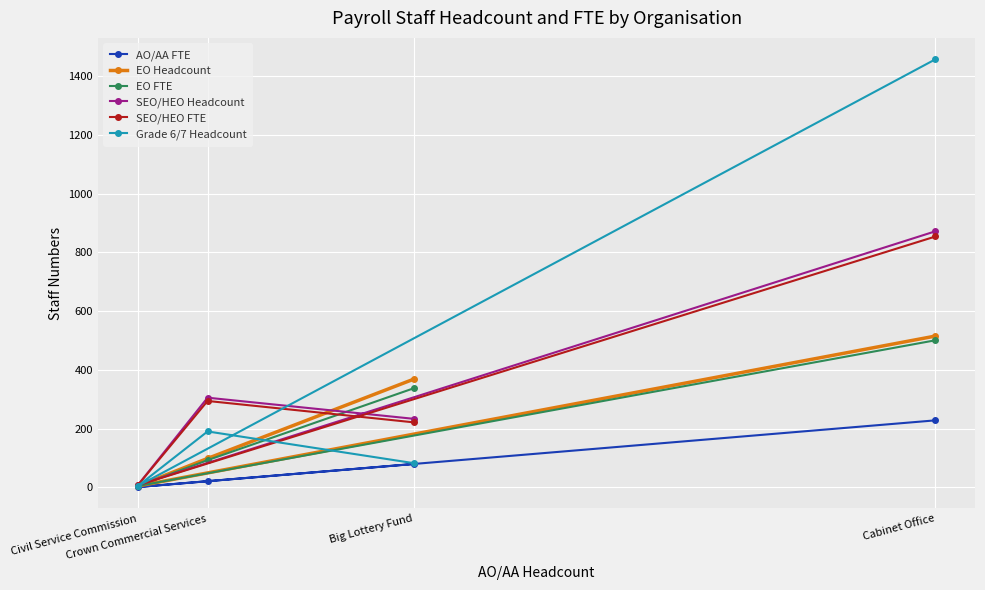

Is it true that EO Headcount equals 4.0 at Civil Service Commission?

True